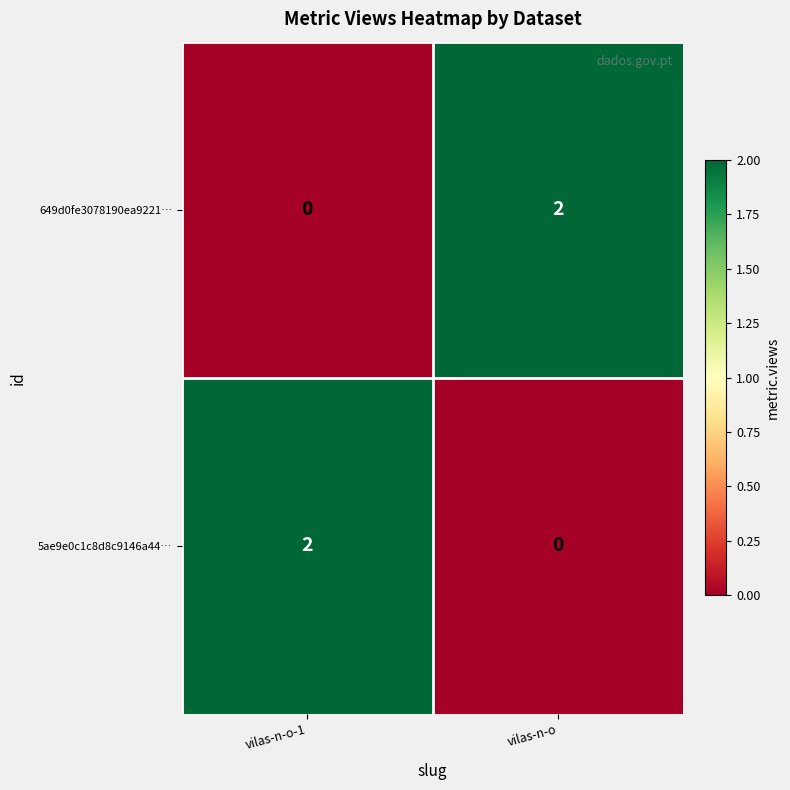

Reading left to right, transcribe all the data shown in this chart.

649d0fe3078190ea9221…: vilas-n-o-1=0	vilas-n-o=2
5ae9e0c1c8d8c9146a44…: vilas-n-o-1=2	vilas-n-o=0